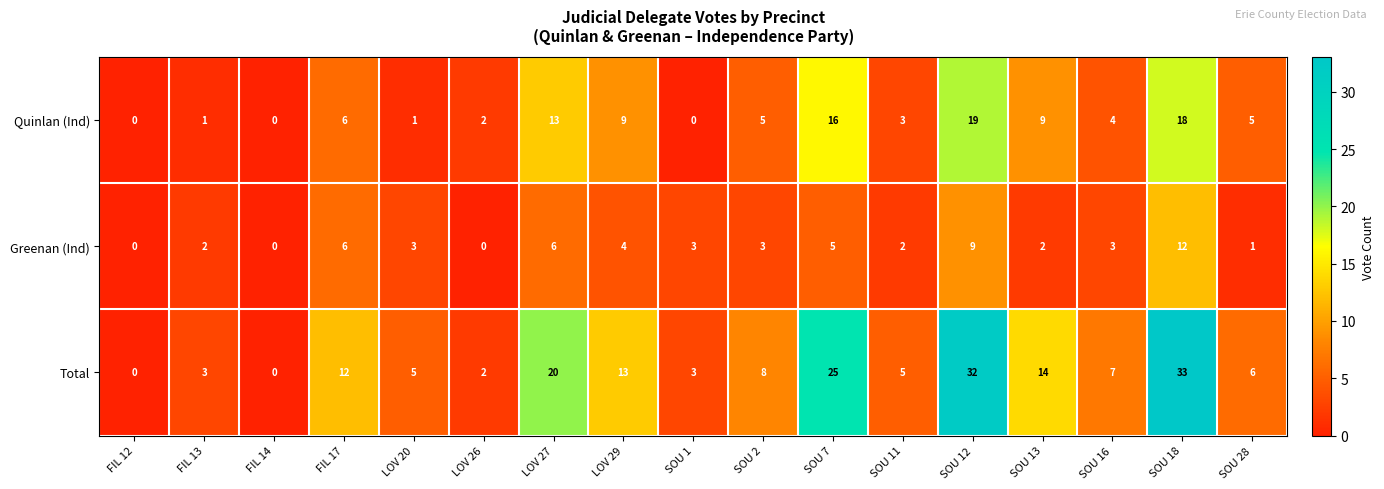

What is the difference between the second highest and minimum values in the Total series?

32